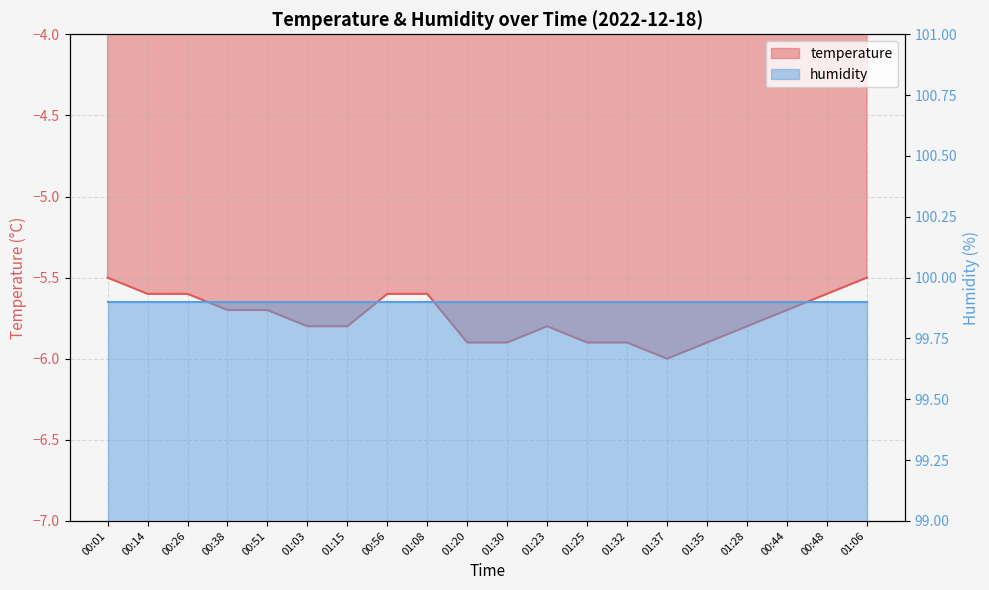

Rank the categories by value from highest to lowest.

00:01, 01:06, 00:14, 00:26, 00:56, 01:08, 00:48, 00:38, 00:51, 00:44, 01:03, 01:15, 01:23, 01:28, 01:20, 01:30, 01:25, 01:32, 01:35, 01:37